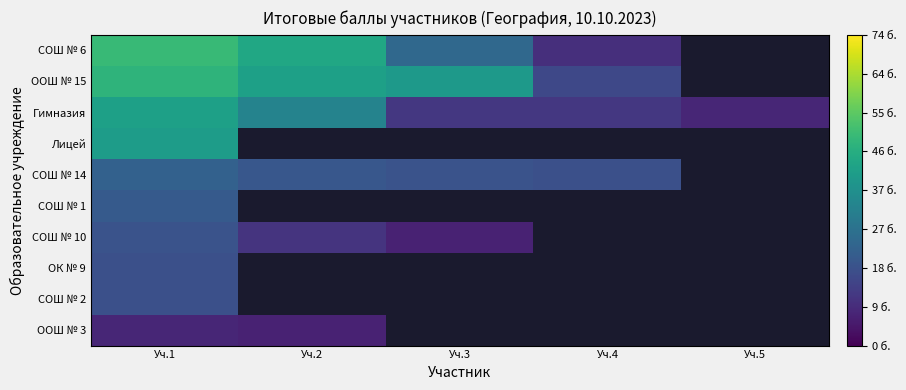

How many values in the СОШ № 14 series are below 19?

1